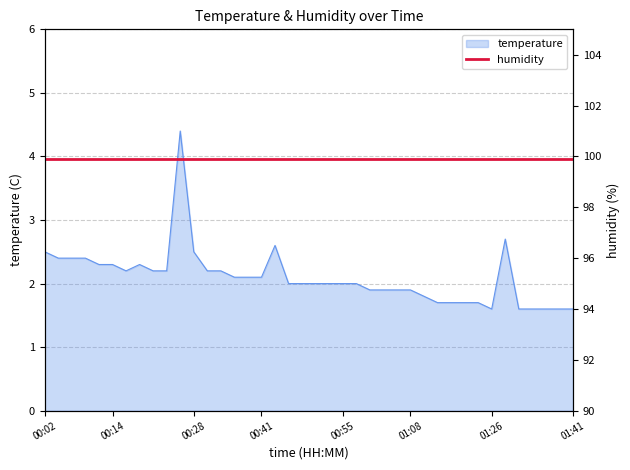

What is the change in value from 00:43 to 01:41?

-1.0